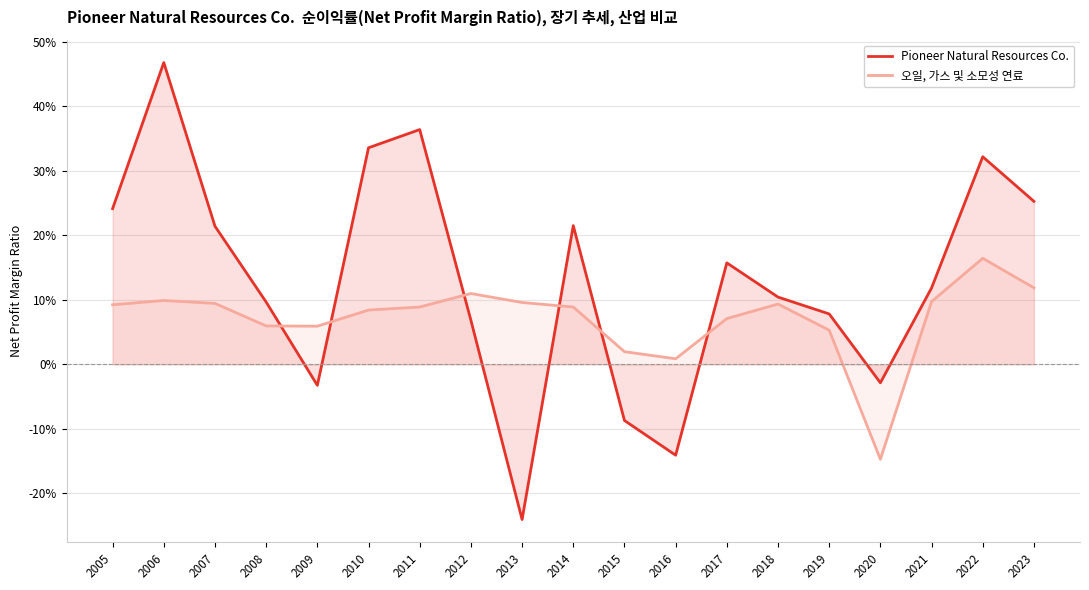

At which category is the sum across all series the highest?

2006